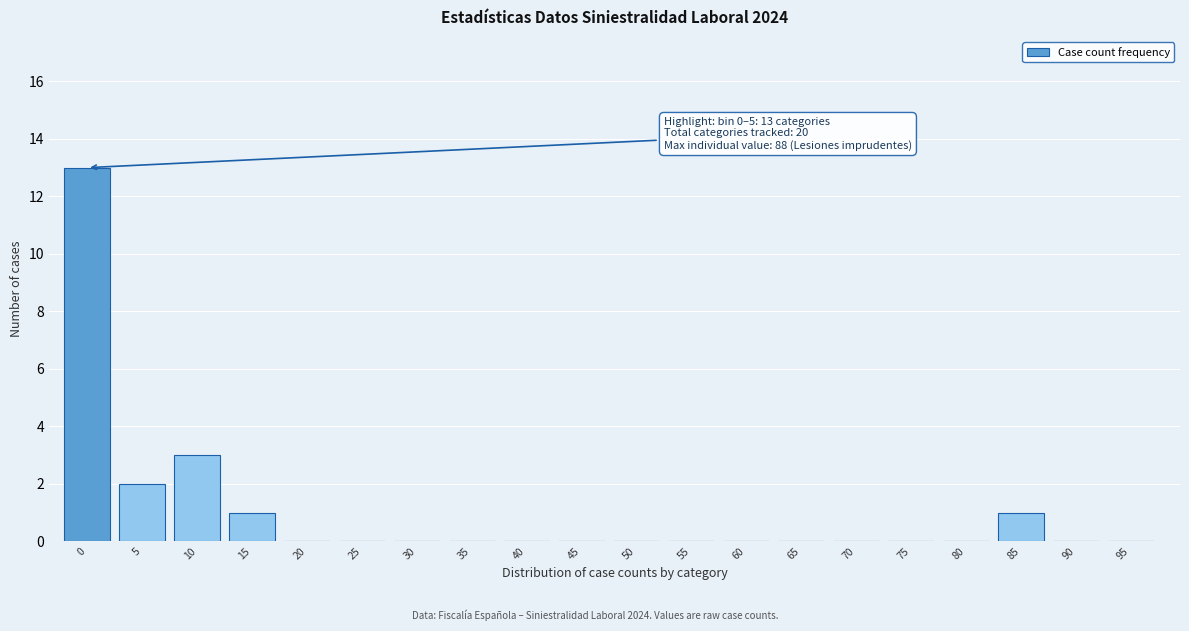

Reading right to left, what are all the values shown in this chart?

95=0	90=0	85=1	80=0	75=0	70=0	65=0	60=0	55=0	50=0	45=0	40=0	35=0	30=0	25=0	20=0	15=1	10=3	5=2	0=13